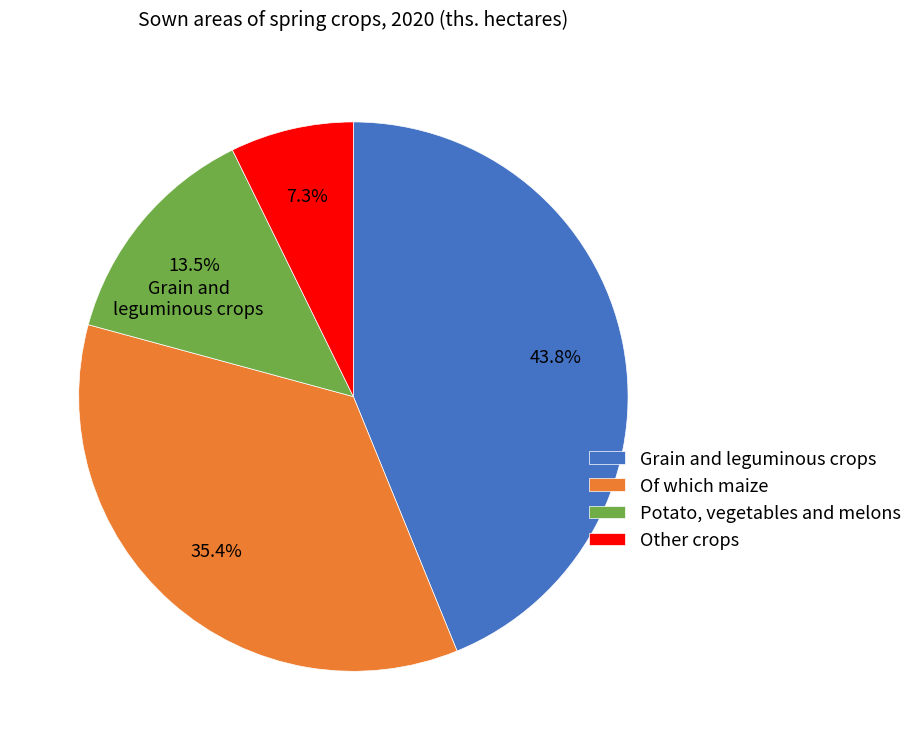

The Of which maize slice represents 35% of the pie. True or false?

True